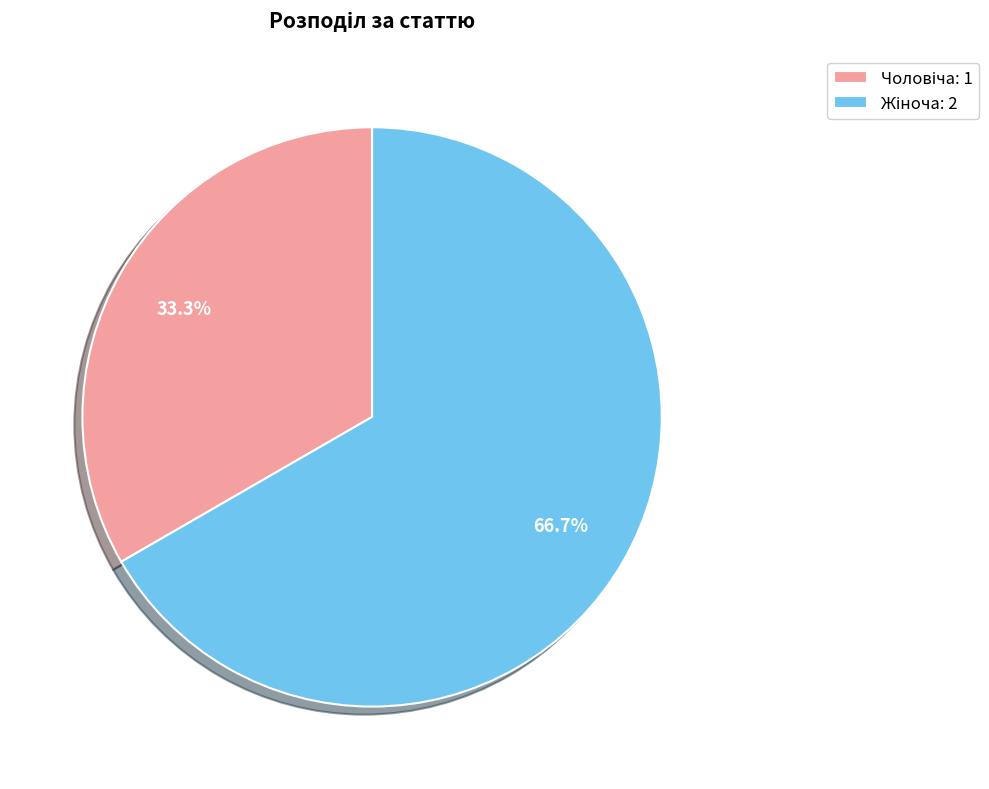

Is there a majority slice in this chart?

Yes